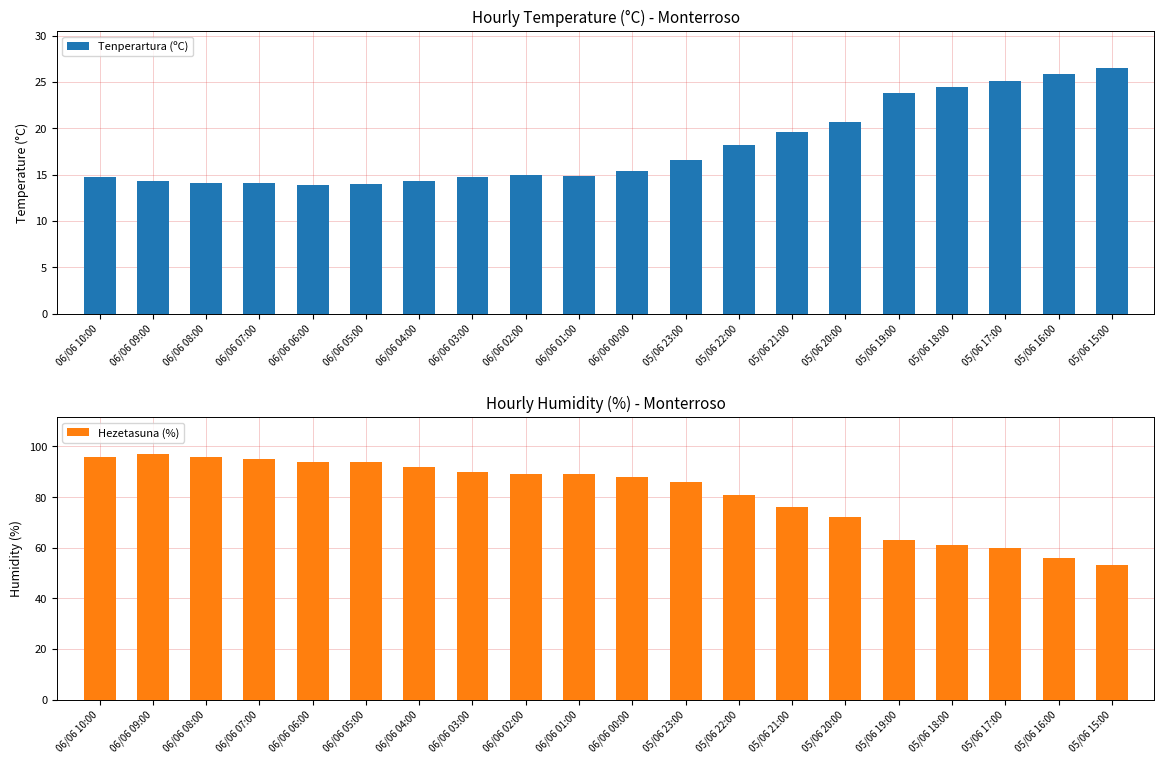

What is the difference between the second highest and second lowest values in the Hezetasuna (%) series?

40